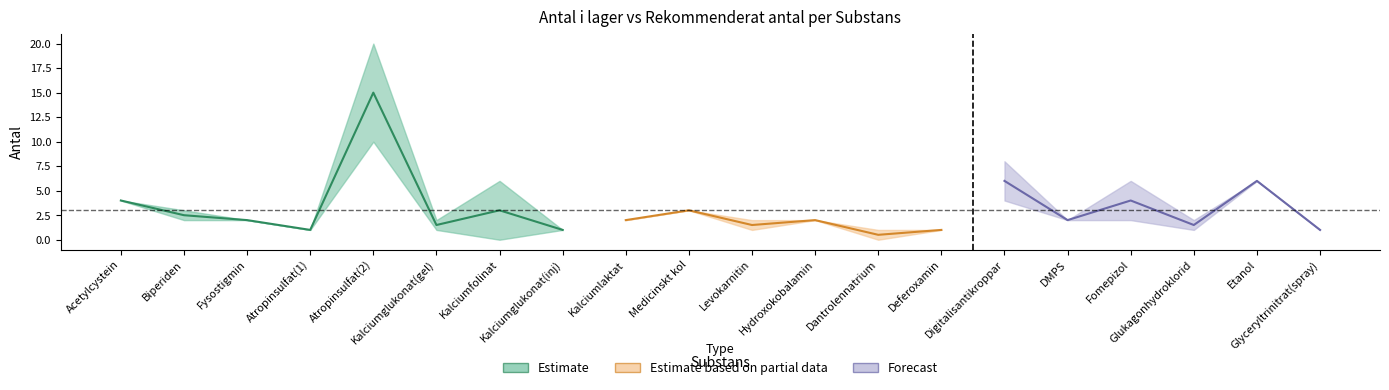

Between 19 and 2, which is larger?

2